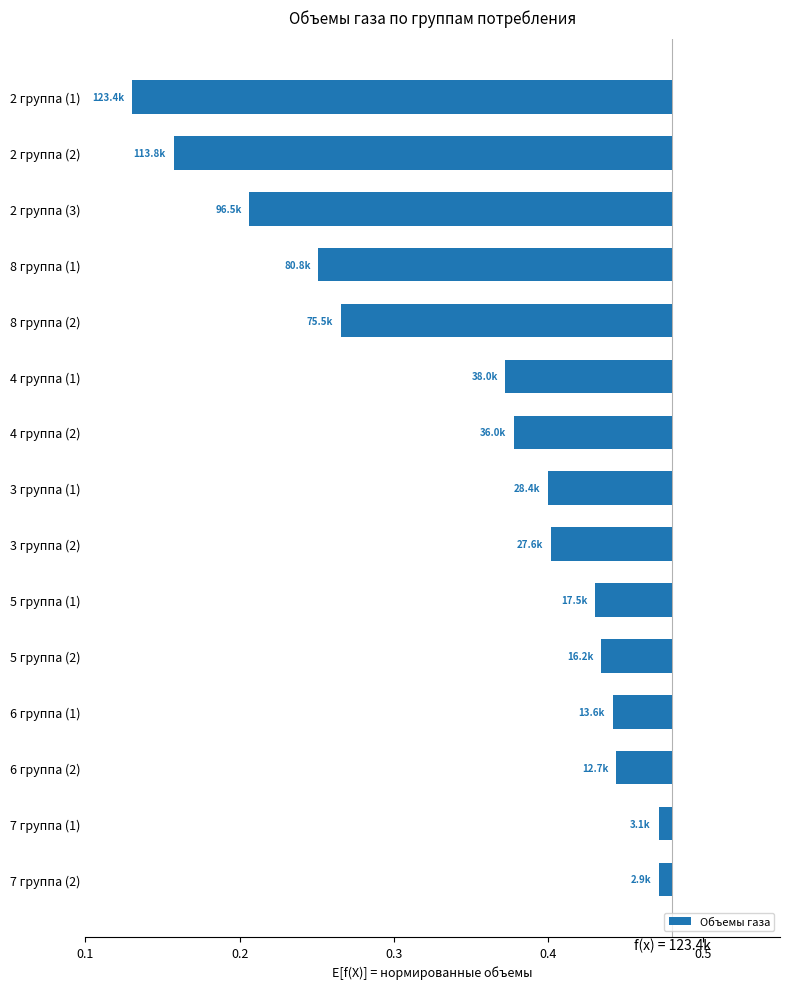

Which has a higher value, 2 группа (2) or 7 группа (2)?

7 группа (2)